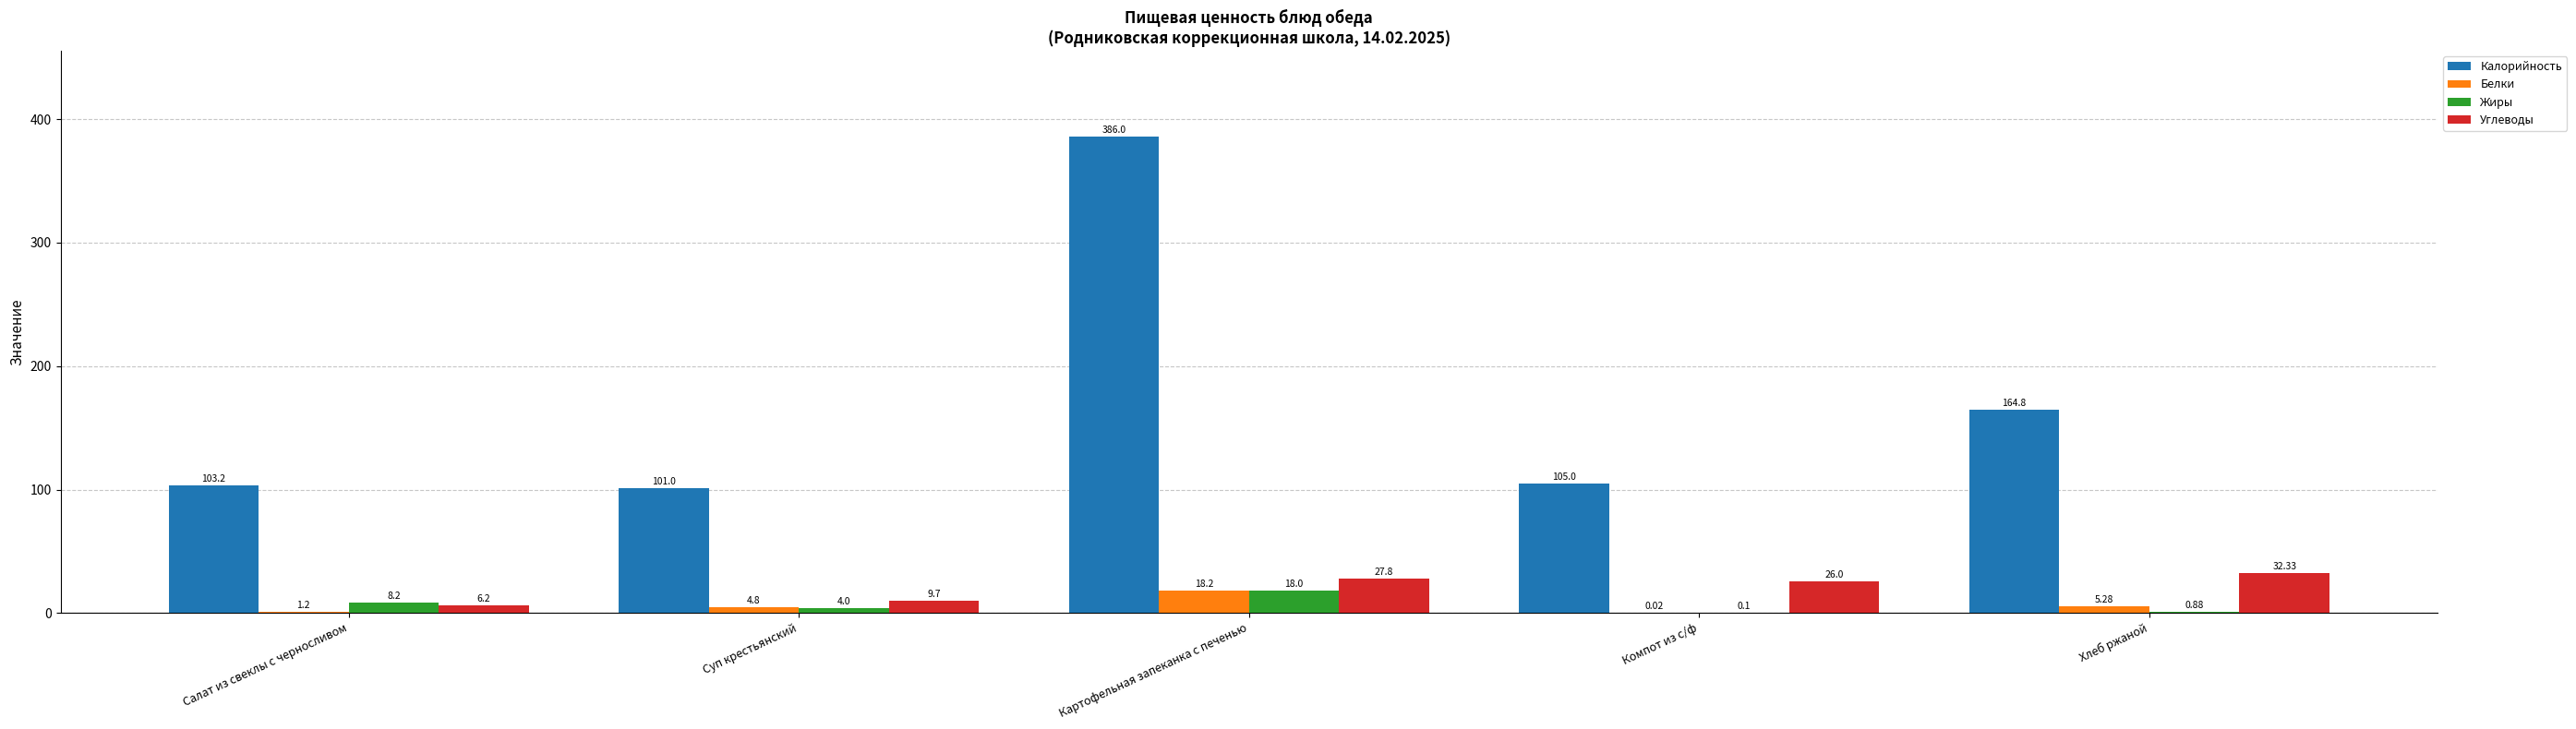

Are the bars grouped side by side (vs. stacked)?

Yes